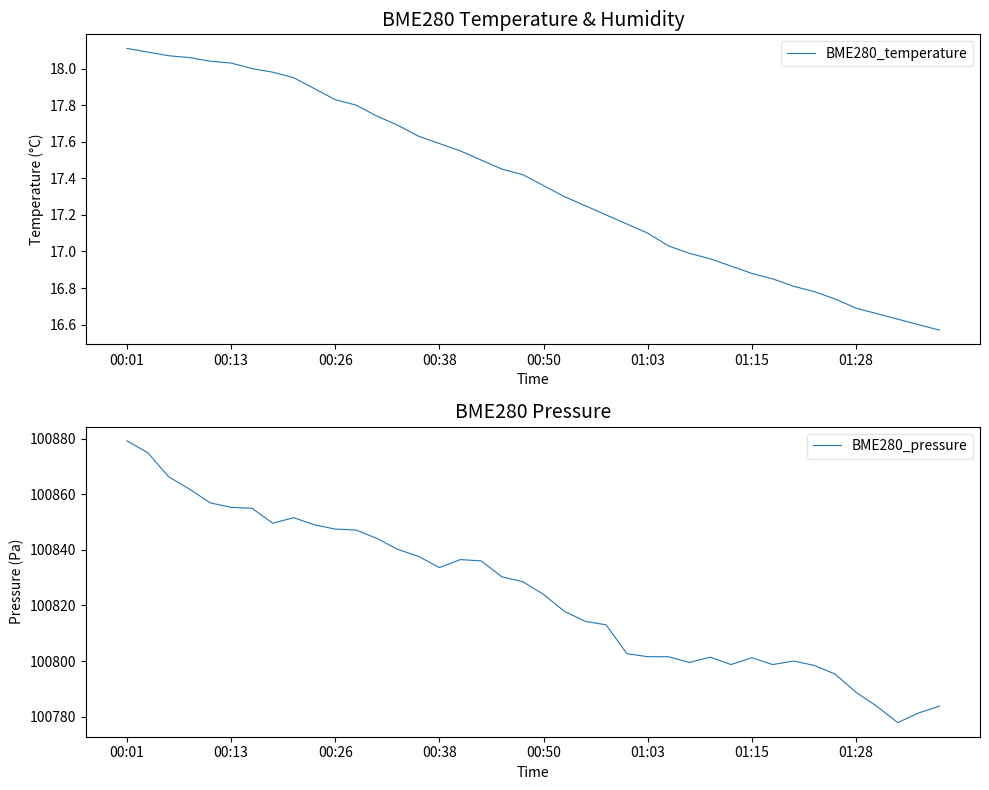

True or false: BME280_pressure has a value of 100801.2 at 01:15.

True